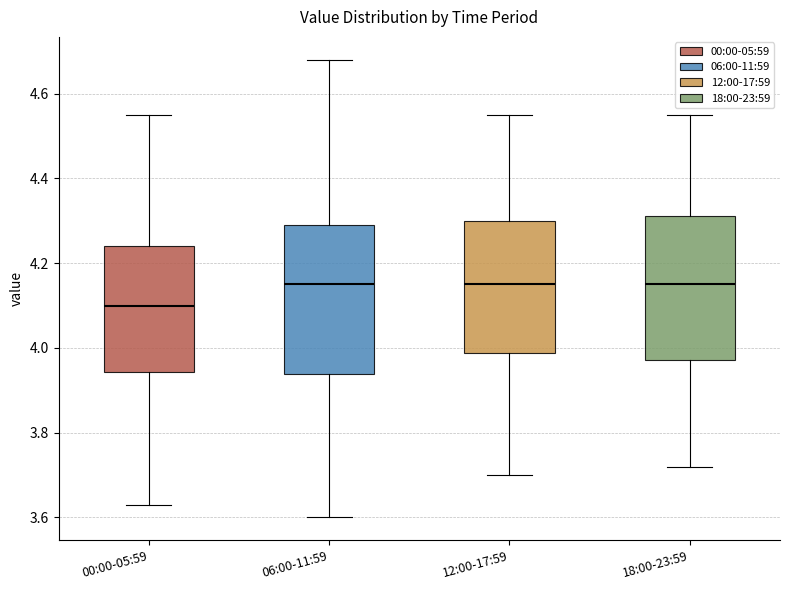

Reading left to right, read every box against the y-axis: the position of its median line, the range the box covers, and the ends of its whiskers. The values are not printed on the chart, so give them approximately, as read against the axis.

00:00-05:59: median 4.10, box 3.94 to 4.24, whiskers 3.64 to 4.56
06:00-11:59: median 4.16, box 3.94 to 4.30, whiskers 3.60 to 4.68
12:00-17:59: median 4.16, box 3.98 to 4.30, whiskers 3.70 to 4.56
18:00-23:59: median 4.16, box 3.98 to 4.32, whiskers 3.72 to 4.56